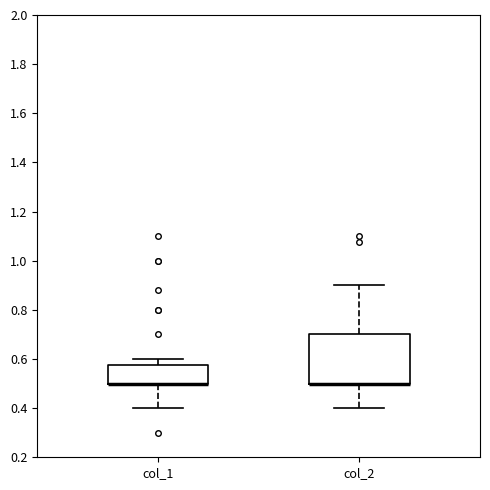

Where is the upper edge of the box for col_1 on the y-axis? The values are not printed on the chart, so give them approximately, as read against the axis.

0.58